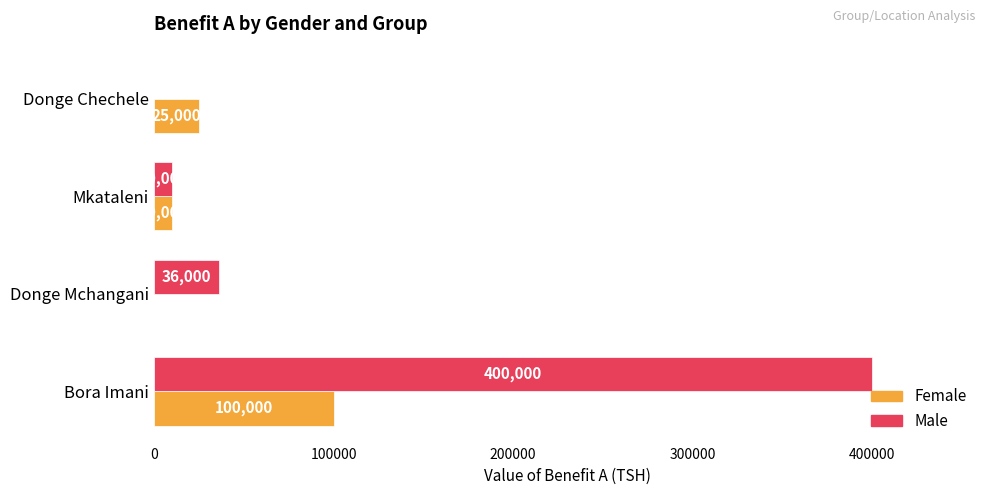

What is the sum of all Male values?

446000